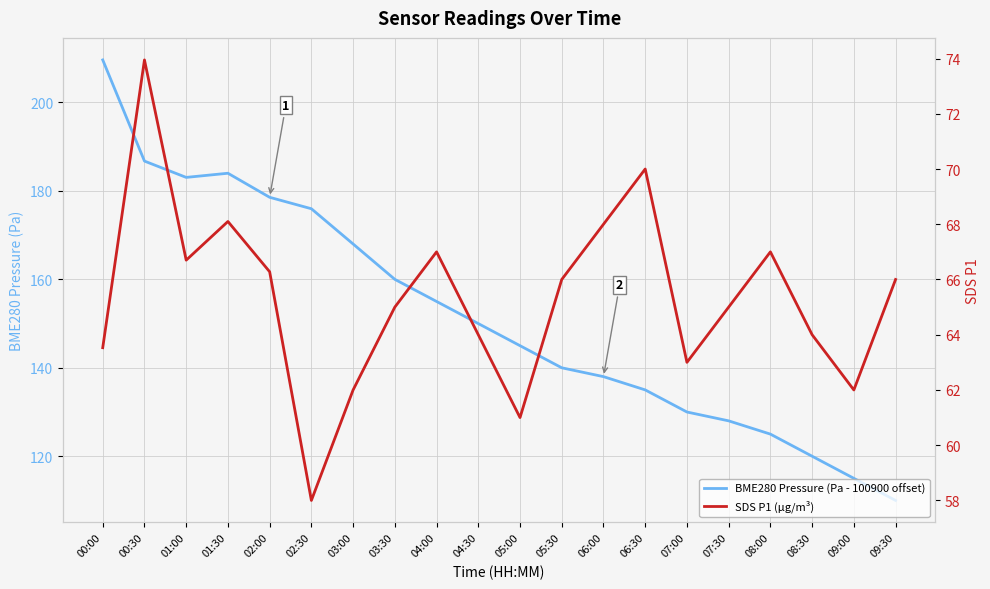

Which series has the largest range (max minus min)?

BME280 Pressure (Pa - 100900 offset)